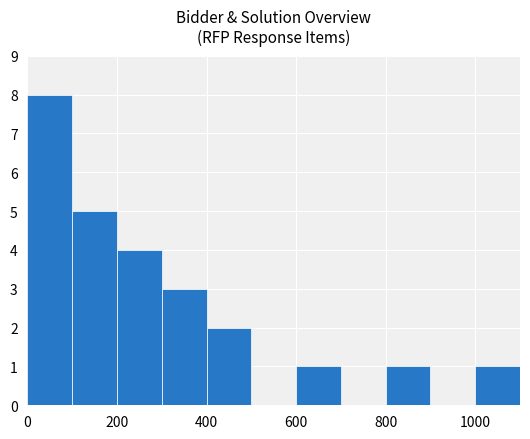

What is the smallest value displayed?

1